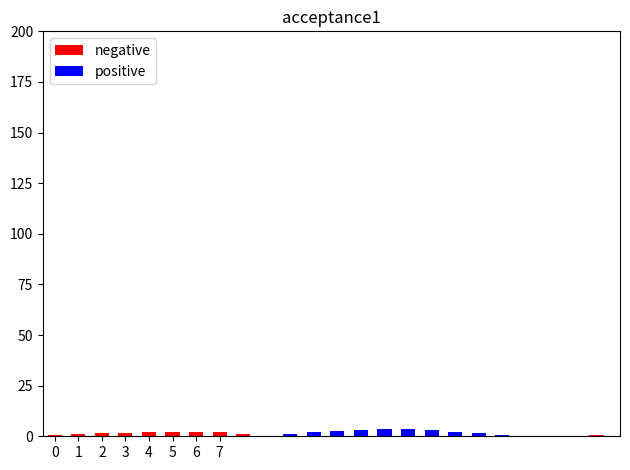

What is the average value of the positive series?

1.0